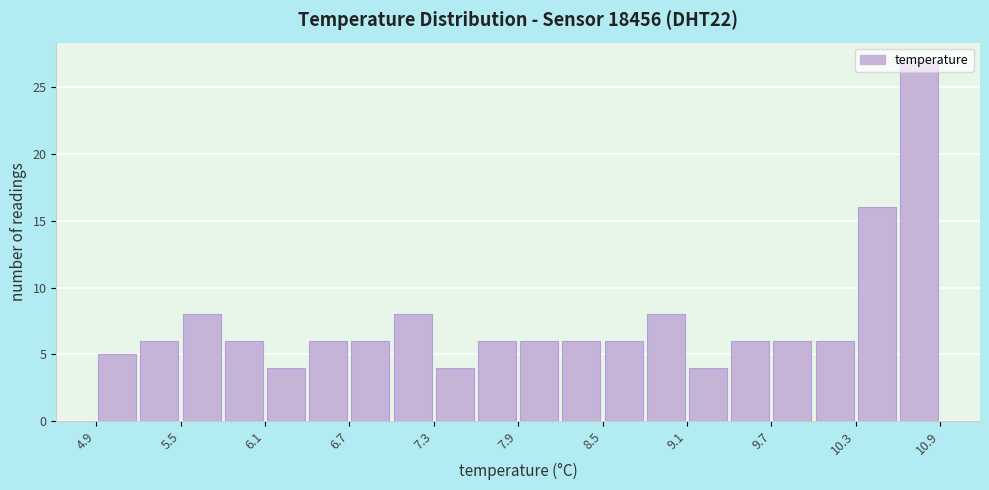

Around what value on the x-axis is the tallest bar? Give the approximate position of its centre, as read against the axis.

10.8